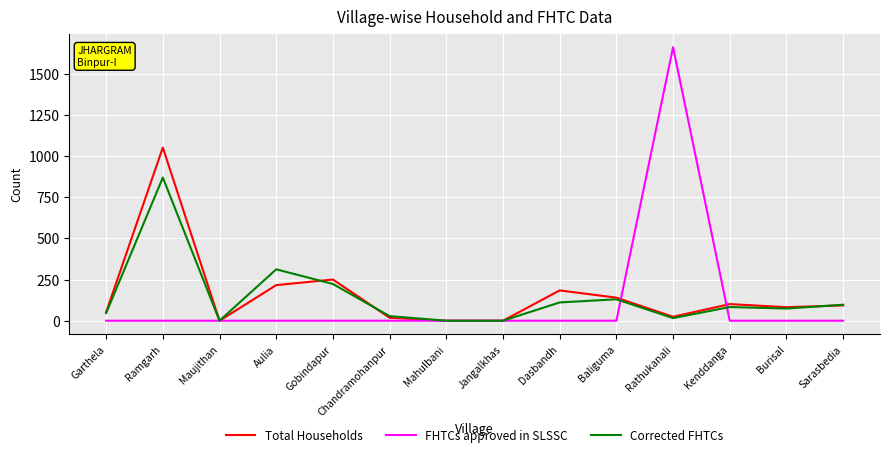

Is the value of Corrected FHTCs at Sarasbedia greater than the value of Total Households at Chandramohanpur?

Yes